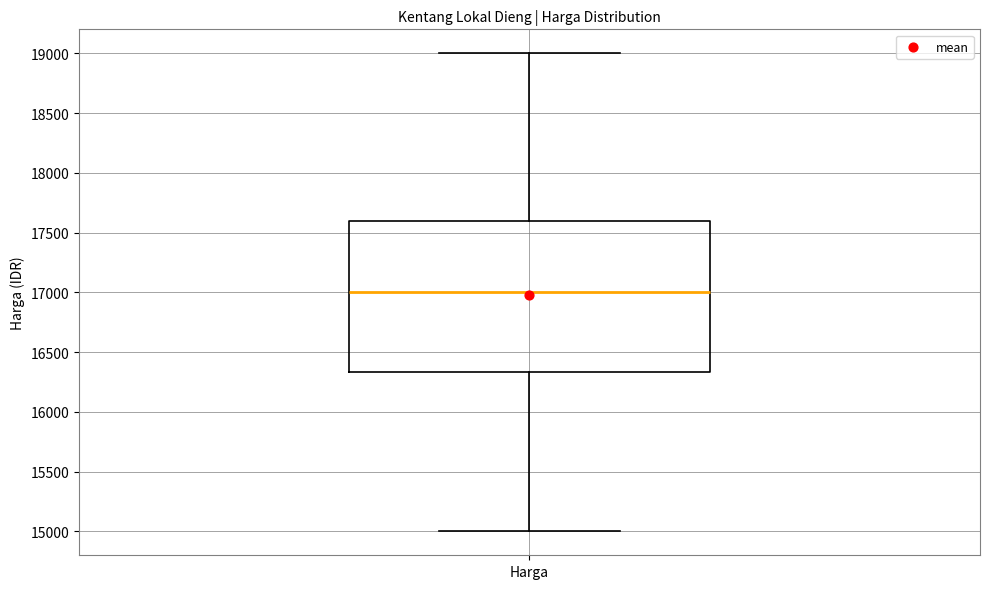

Read this box plot against the y-axis: the position of the median line, the range covered by the box, and the ends of both whiskers. The values are not printed on the chart, so give them approximately, as read against the axis.

median 17000, box 16350 to 17600, whiskers 15000 to 19000